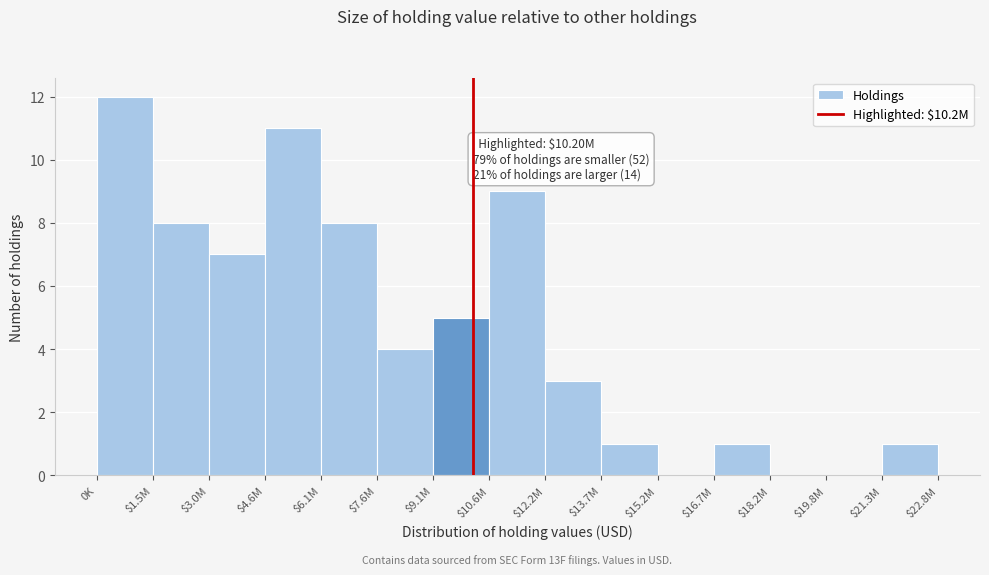

Which label corresponds to the largest value in the chart?

0K